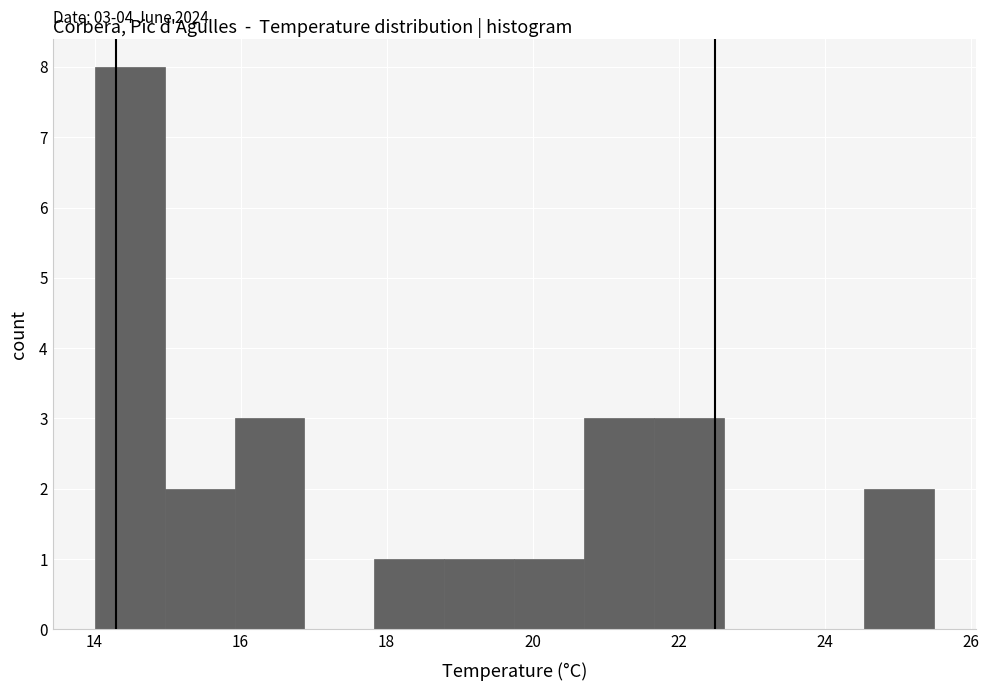

Over which range of the x-axis is the bar tallest?

14.0 to 15.0